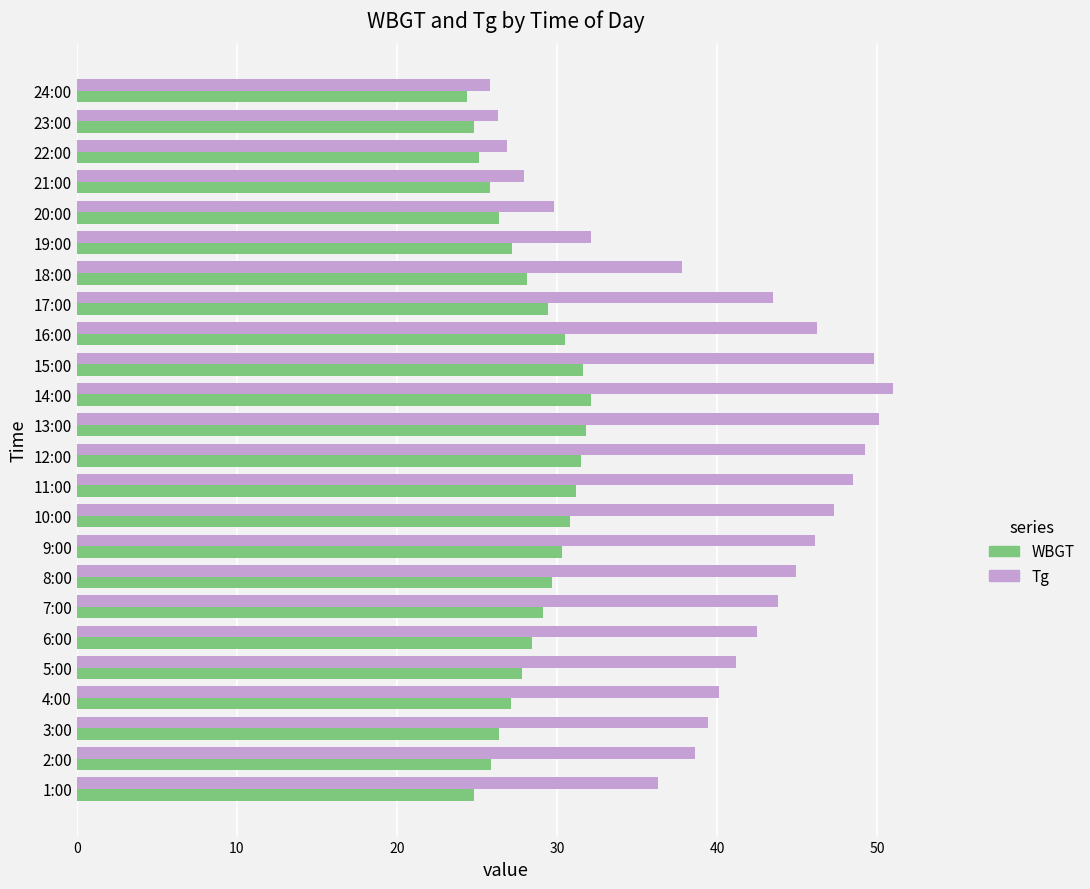

What is the maximum value shown in the chart?

51.0